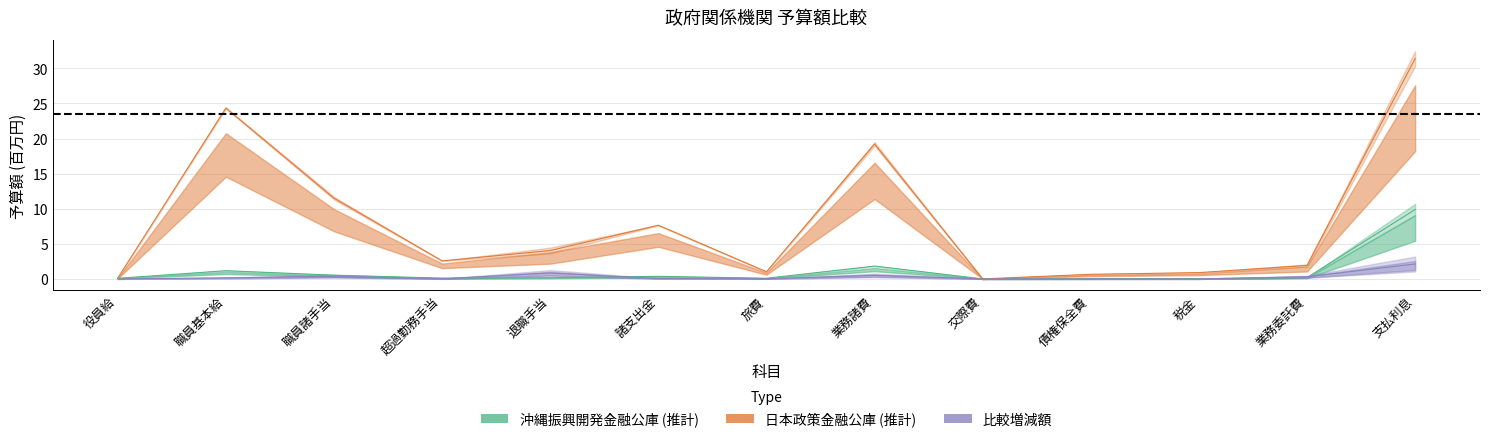

True or false: 日本政策金融公庫_予定額 has a value of 0.9 at 税金.

True